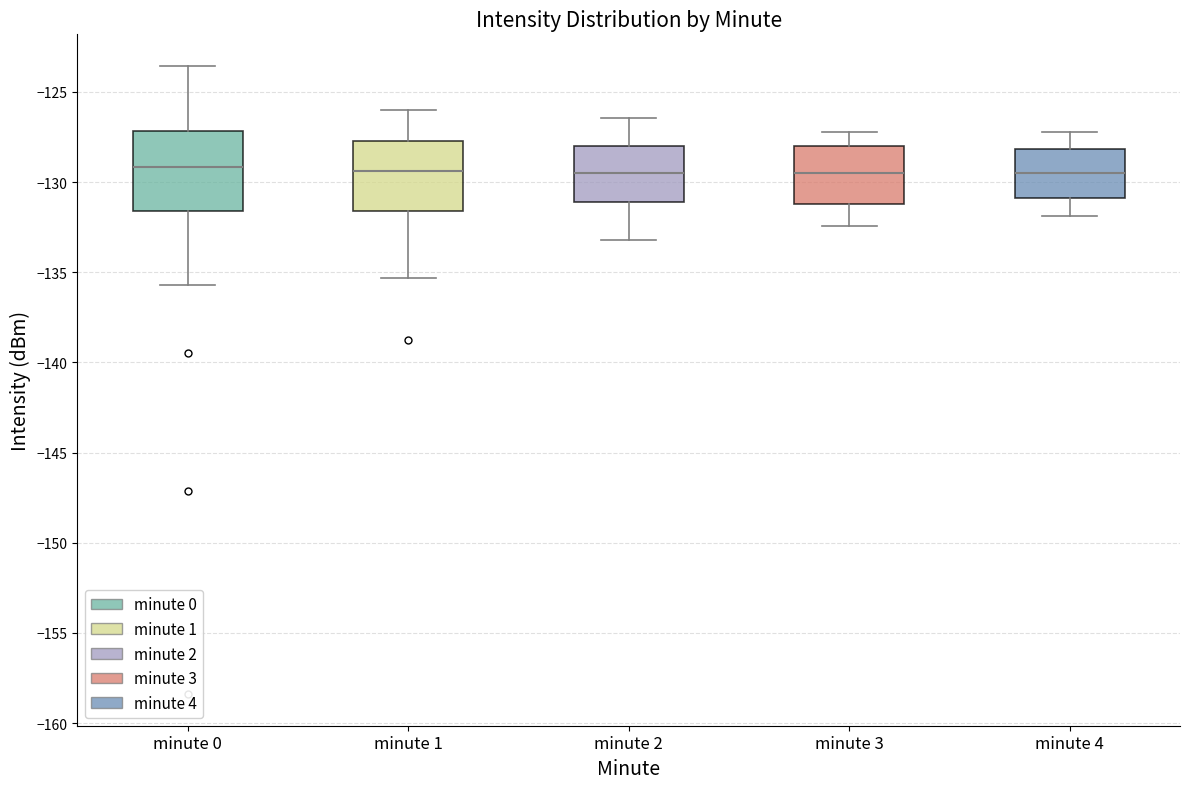

Which box is the tallest, from its lower edge to its upper edge?

minute 0